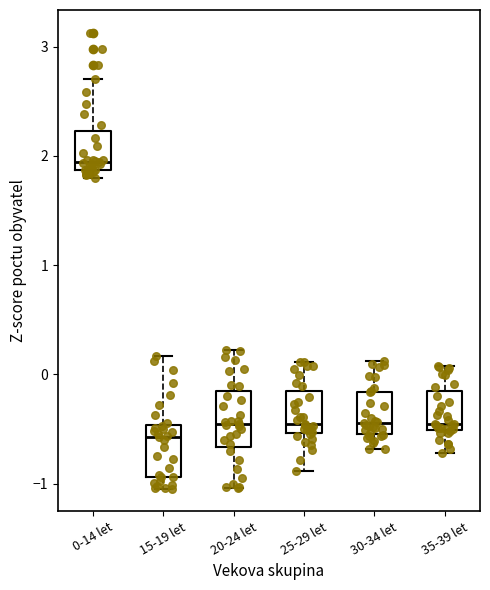

Reading left to right, read every box against the y-axis: the position of its median line, the range the box covers, and the ends of its whiskers. The values are not printed on the chart, so give them approximately, as read against the axis.

0-14 let: median 1.9 (just above the box's lower edge), box 1.9 to 2.2, whiskers 1.8 to 2.7
15-19 let: median -0.6, box -0.9 to -0.5, whiskers -1.0 to 0.2
20-24 let: median -0.5, box -0.7 to -0.2, whiskers -1.0 to 0.2
25-29 let: median -0.5 (just above the box's lower edge), box -0.5 to -0.2, whiskers -0.9 to 0.1
30-34 let: median -0.5 (just above the box's lower edge), box -0.5 to -0.2, whiskers -0.7 to 0.1
35-39 let: median -0.5 (just above the box's lower edge), box -0.5 to -0.2, whiskers -0.7 to 0.1